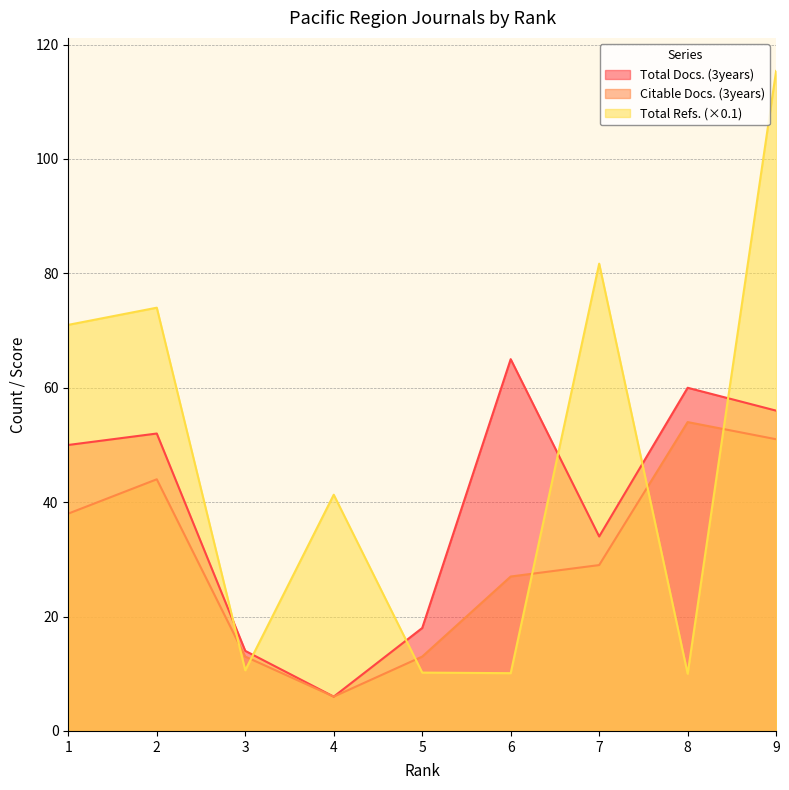

Where is Total Refs. nearest to the value 62?

1